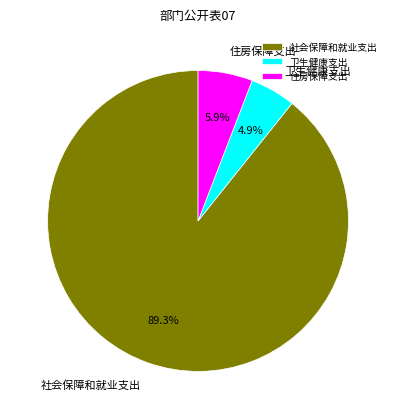

Rank the categories by value from lowest to highest.

卫生健康支出, 住房保障支出, 社会保障和就业支出